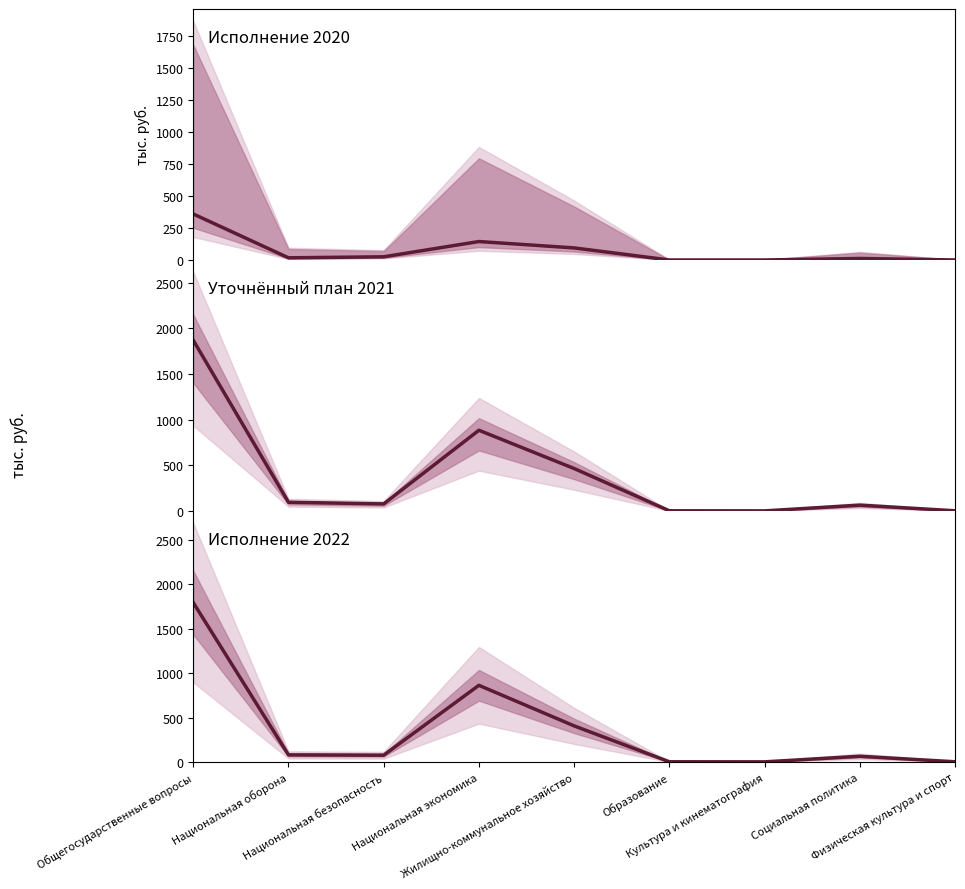

List the series in order of their peak value, lowest first.

Исполнение на 01.04.2020, Исполнение на 01.01.2022, Уточнённый план на 2021 год